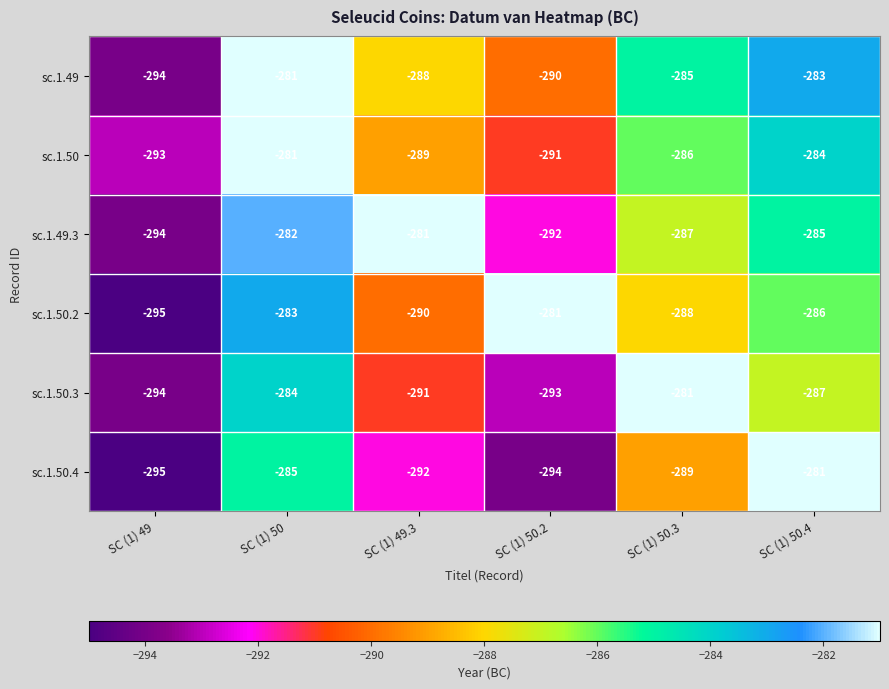

Rank the series at SC (1) 49.3 from highest to lowest value.

sc.1.49.3, sc.1.49, sc.1.50, sc.1.50.2, sc.1.50.3, sc.1.50.4